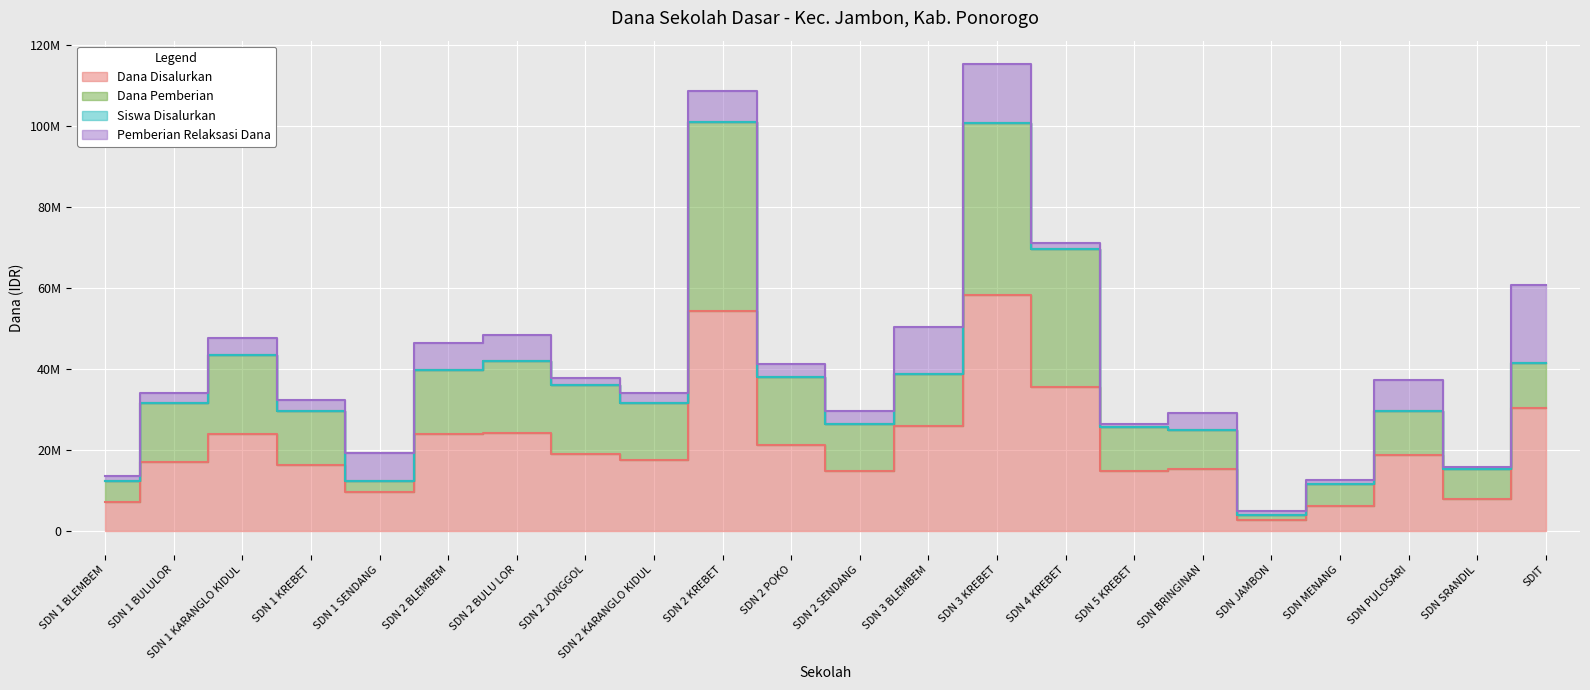

What is the difference between the Dana Disalurkan values at SDN 5 KREBET and SDN MENANG?

8550000